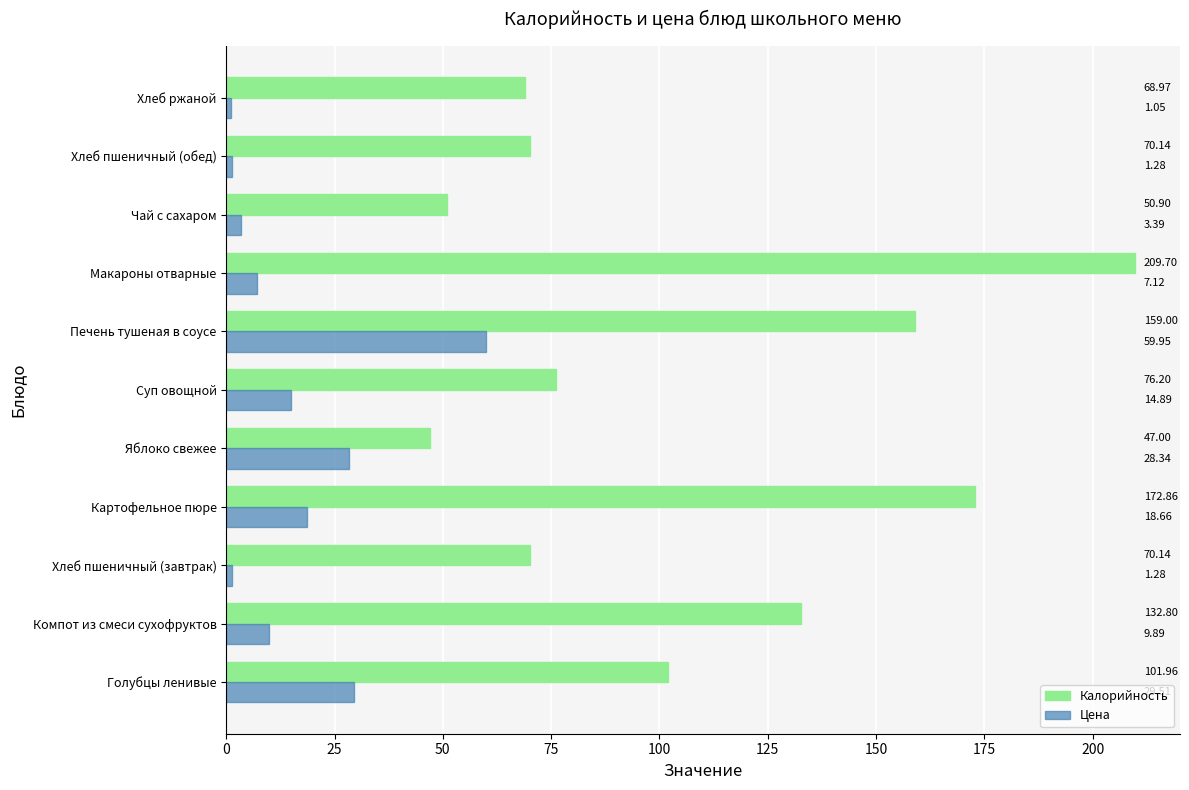

List the series in order of their peak value, lowest first.

Цена, Калорийность